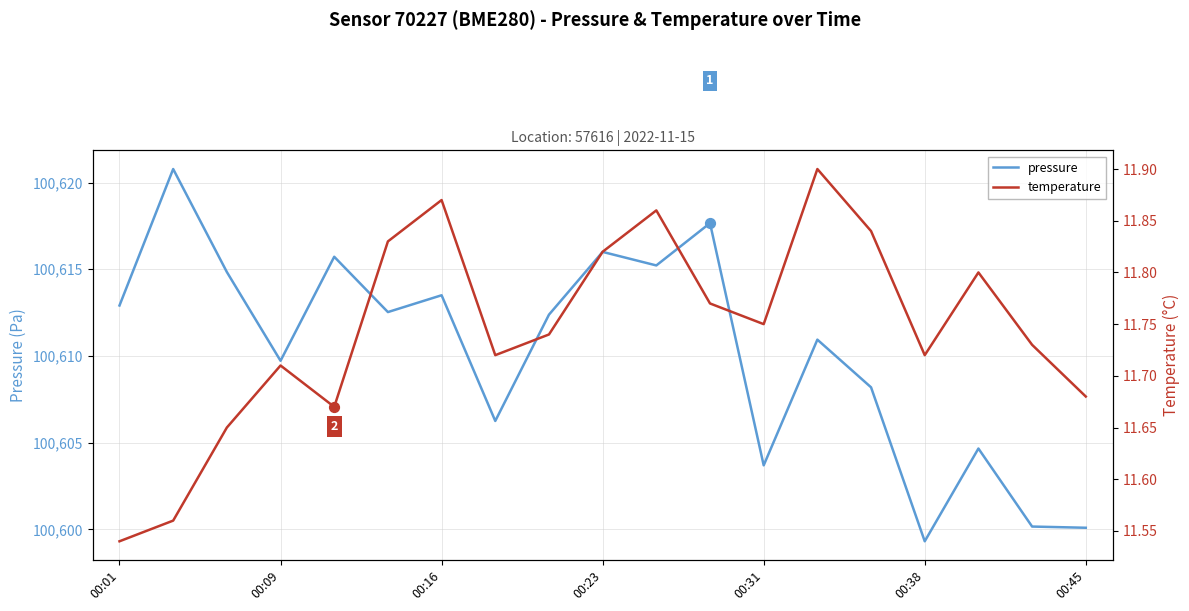

At how many categories does at least one series exceed 77836?

19